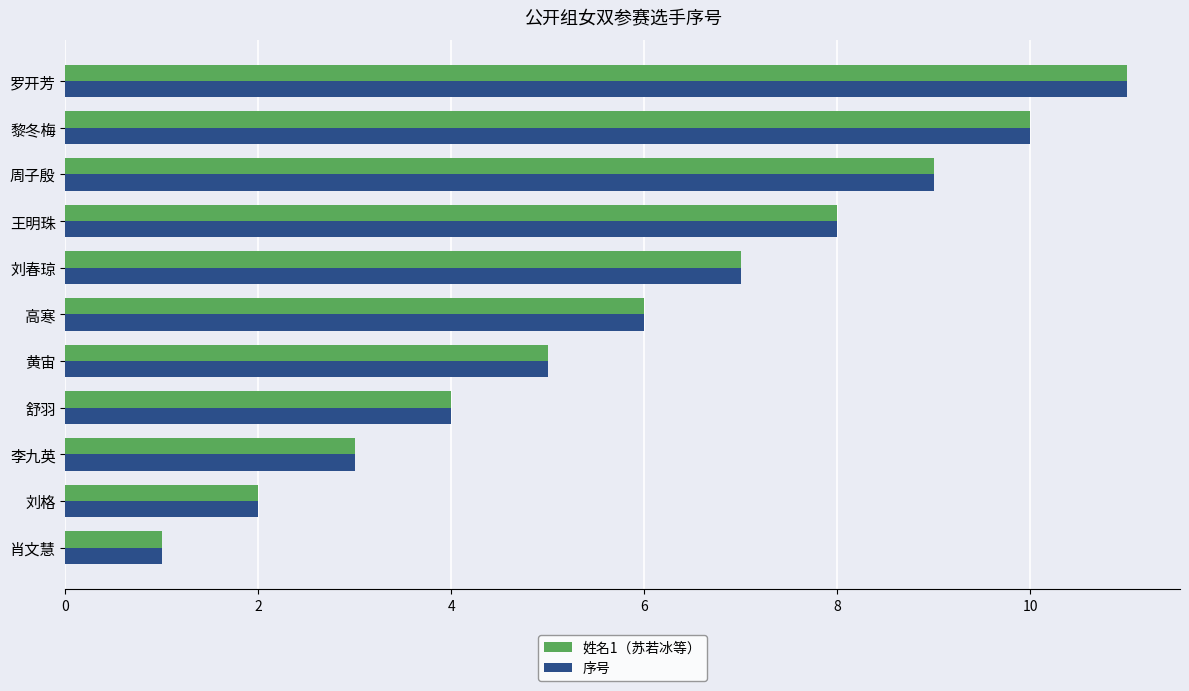

Is the value of 姓名1（苏若冰等） at 黎冬梅 greater than the value of 序号 at 高寒?

Yes